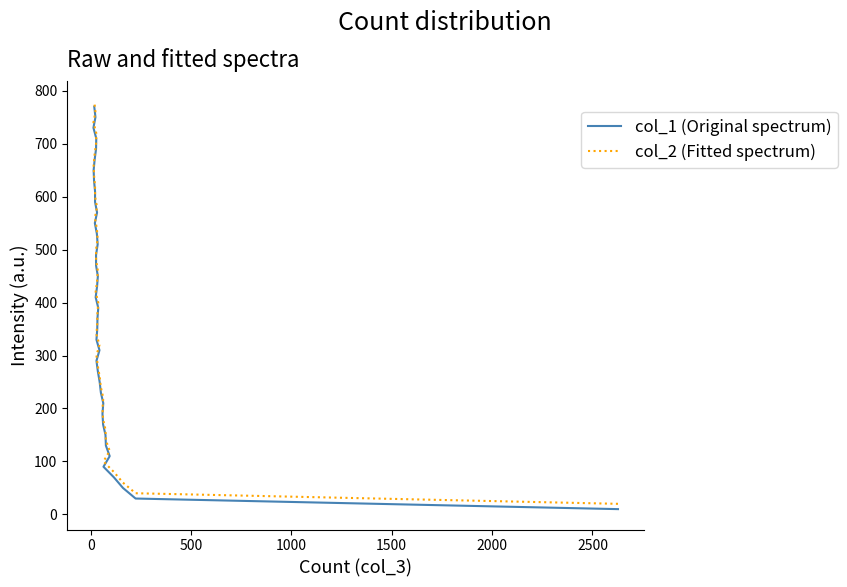

What is the spread (max minus min) of values at 2000?

10